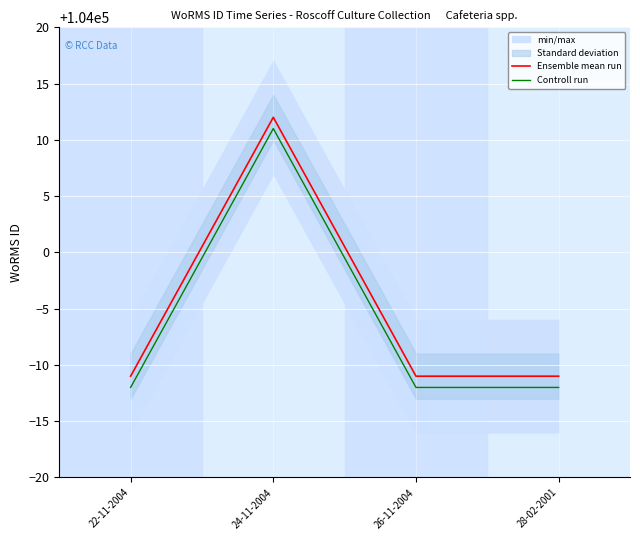

True or false: Ensemble mean run and Controll run cross at least once.

False